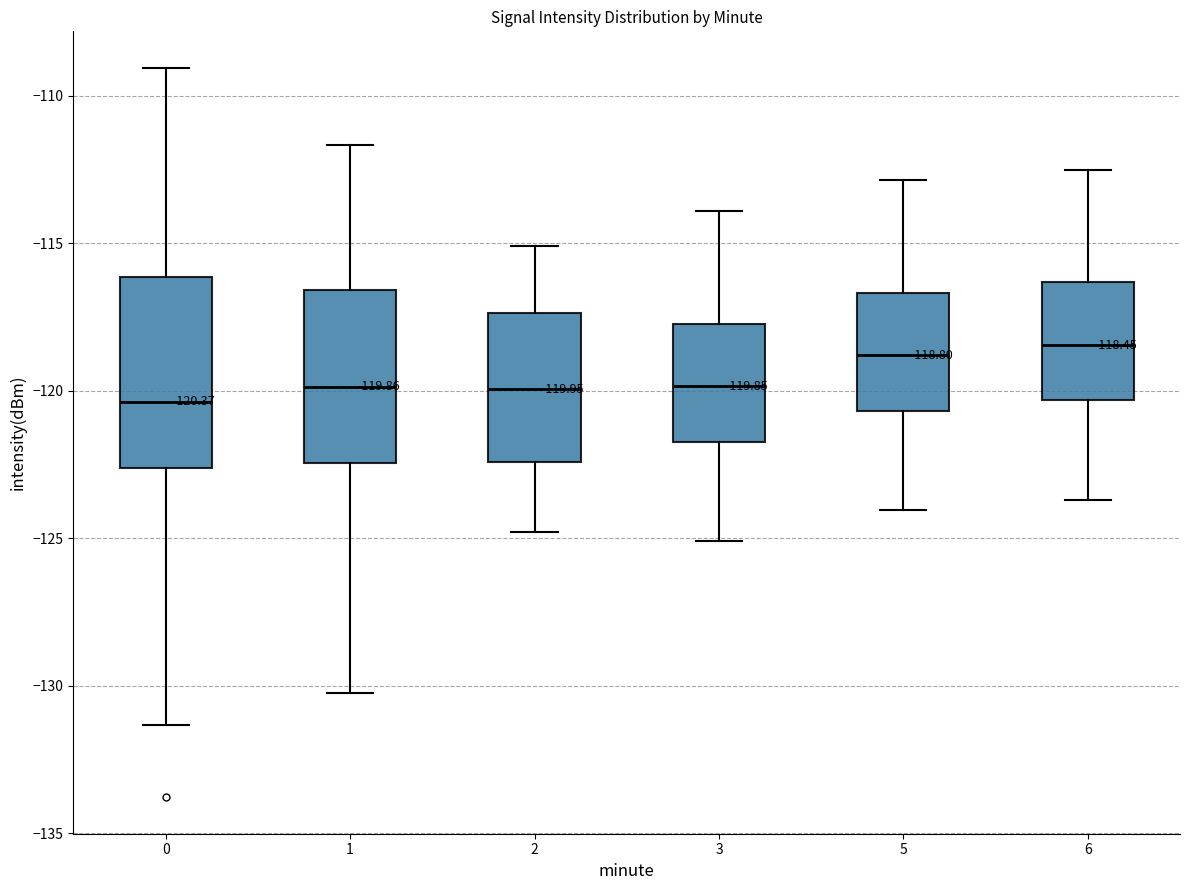

Which box is the tallest, from its lower edge to its upper edge?

0